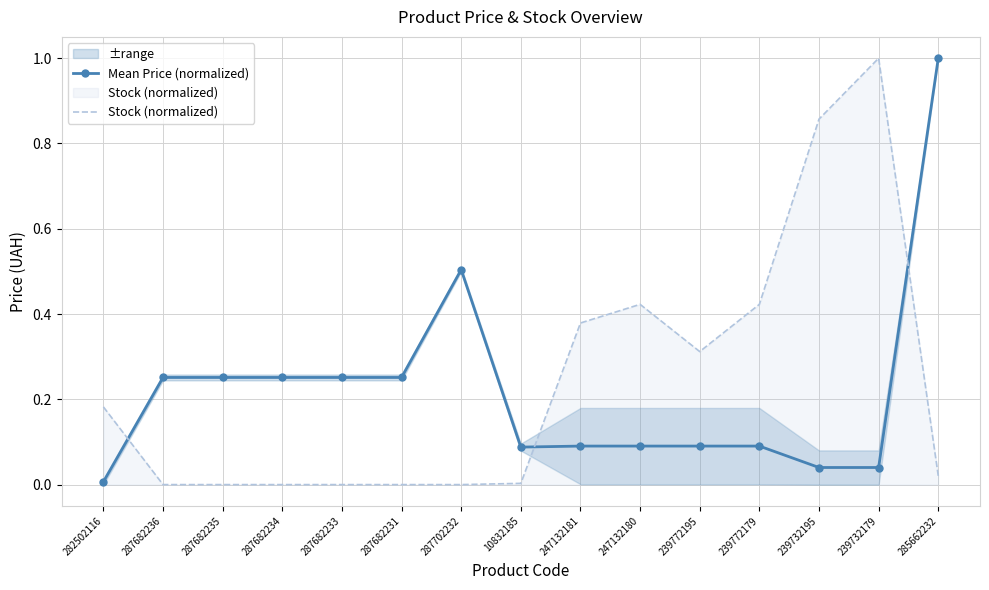

What is the maximum value shown in the chart?

1.0